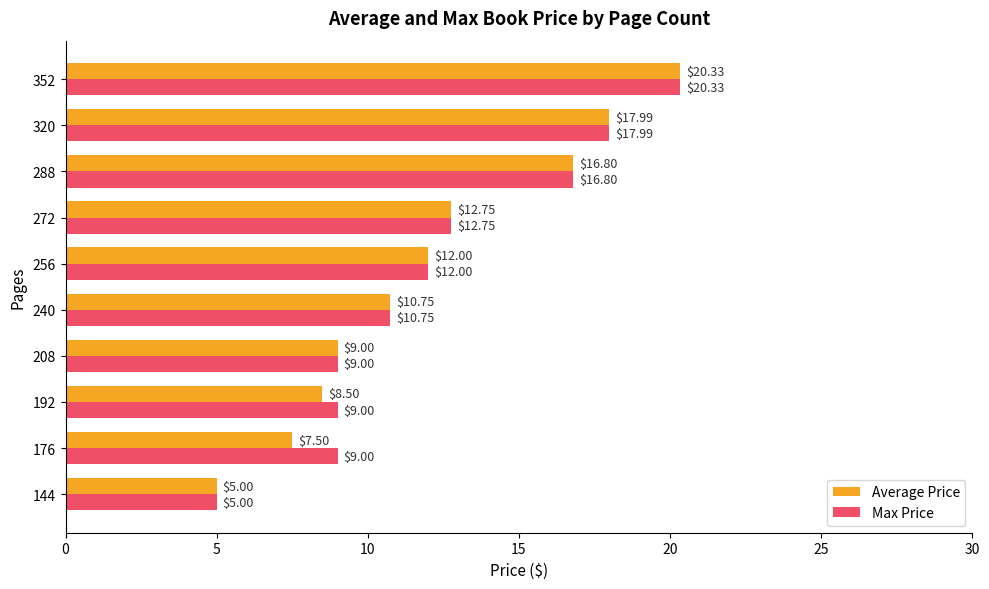

What is the total value across all series at 208?

18.0